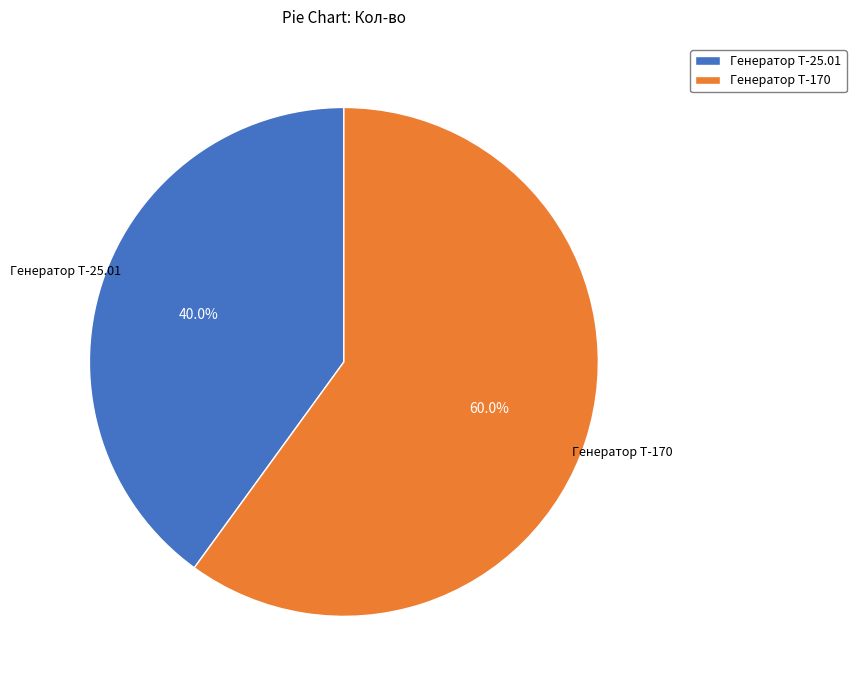

How many slices are in this pie chart?

2